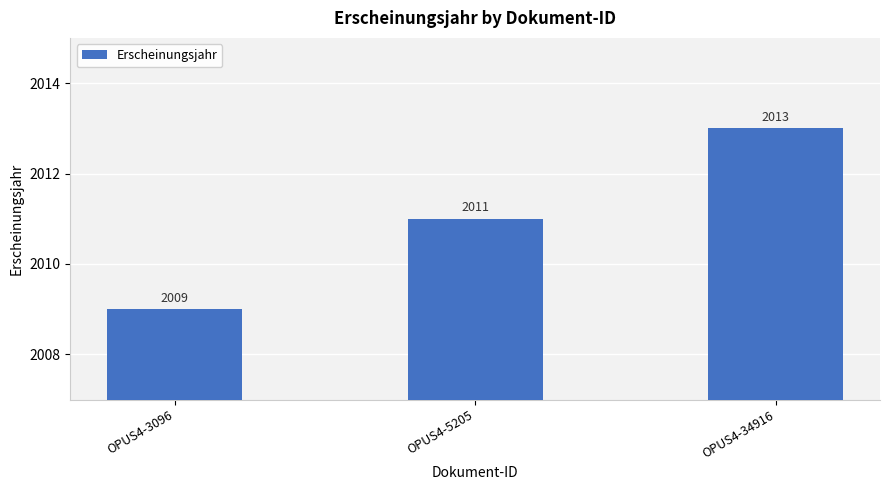

Approximately how many times larger is the value at OPUS4-5205 compared to OPUS4-34916?

1.0